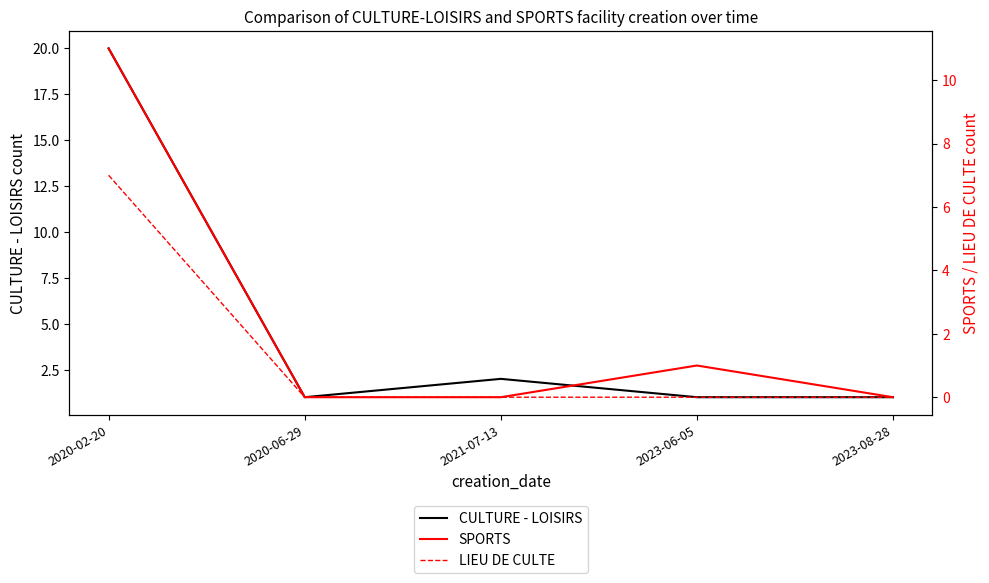

Which series changed the most between 2020-02-20 and 2023-08-28?

CULTURE - LOISIRS